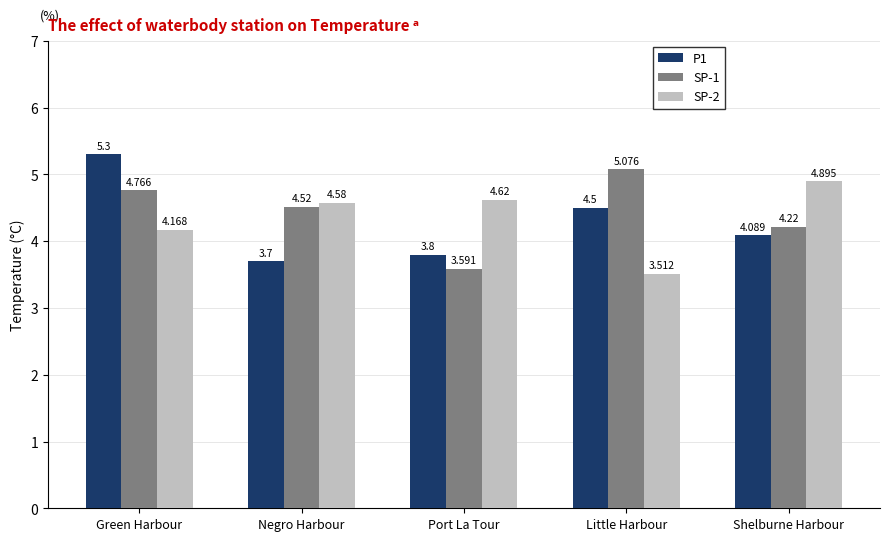

What position from the left is Green Harbour?

1